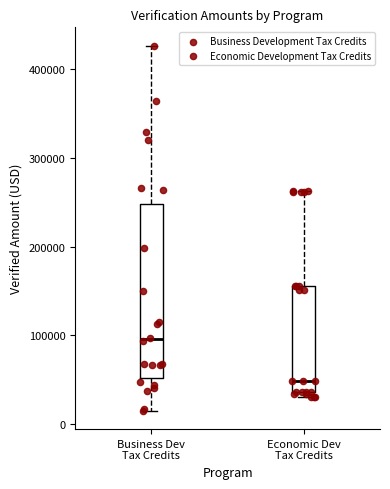

Reading left to right, read every box against the y-axis: the position of its median line, the range the box covers, and the ends of its whiskers. The values are not printed on the chart, so give them approximately, as read against the axis.

Business Dev Tax Credits: median 100000, box 50000 to 250000, whiskers 10000 to 430000
Economic Dev Tax Credits: median 50000, box 40000 to 160000, whiskers 30000 to 260000